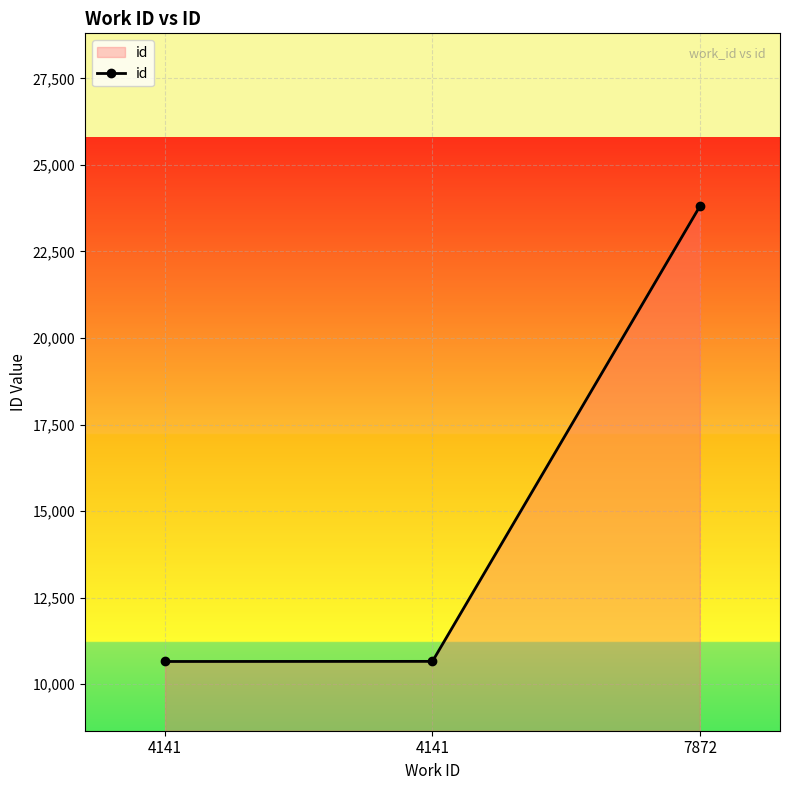

How many lines are shown in the chart?

1